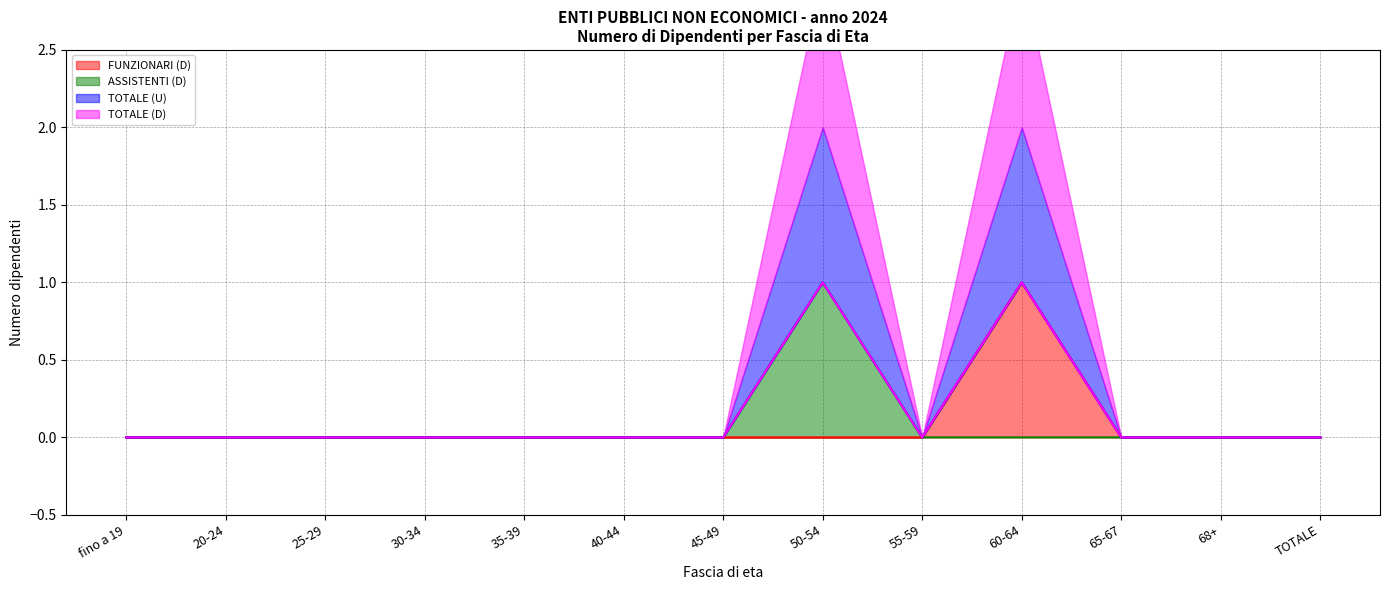

The value of FUNZIONARI (D) at 40-44 is 0. True or false?

False